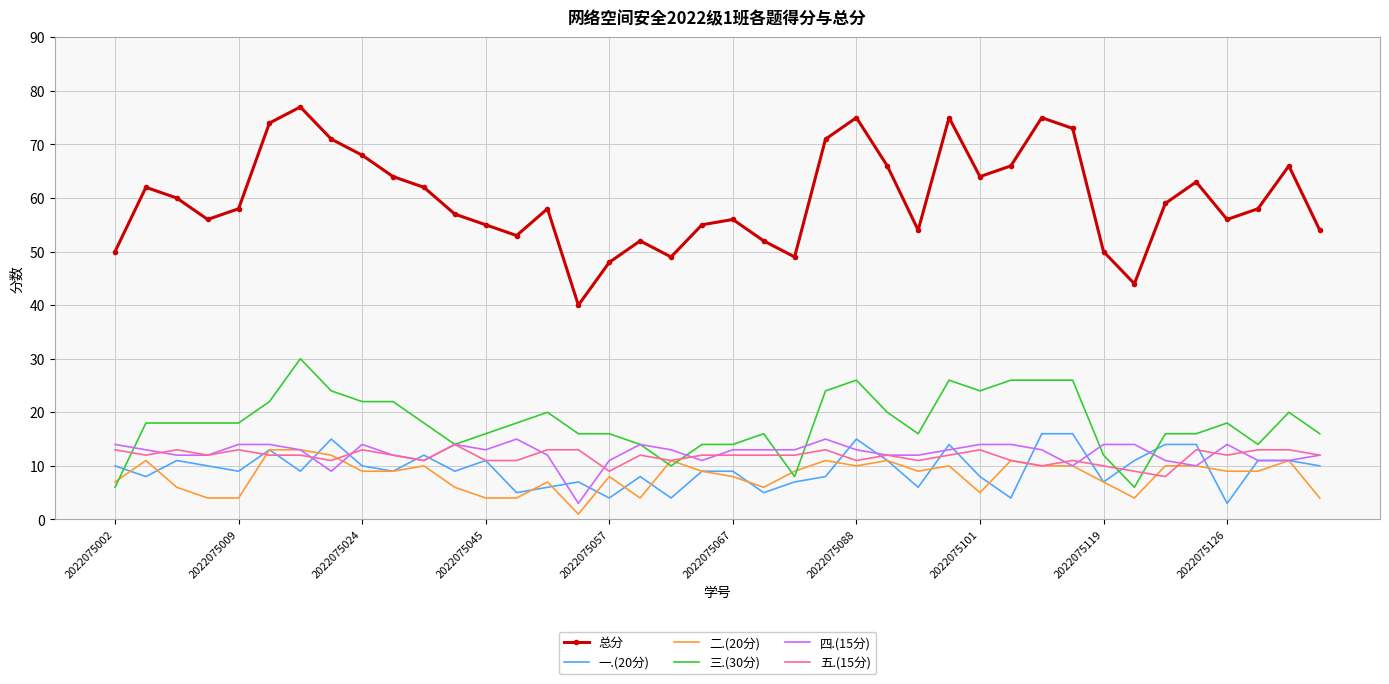

What is the greatest value displayed?

77